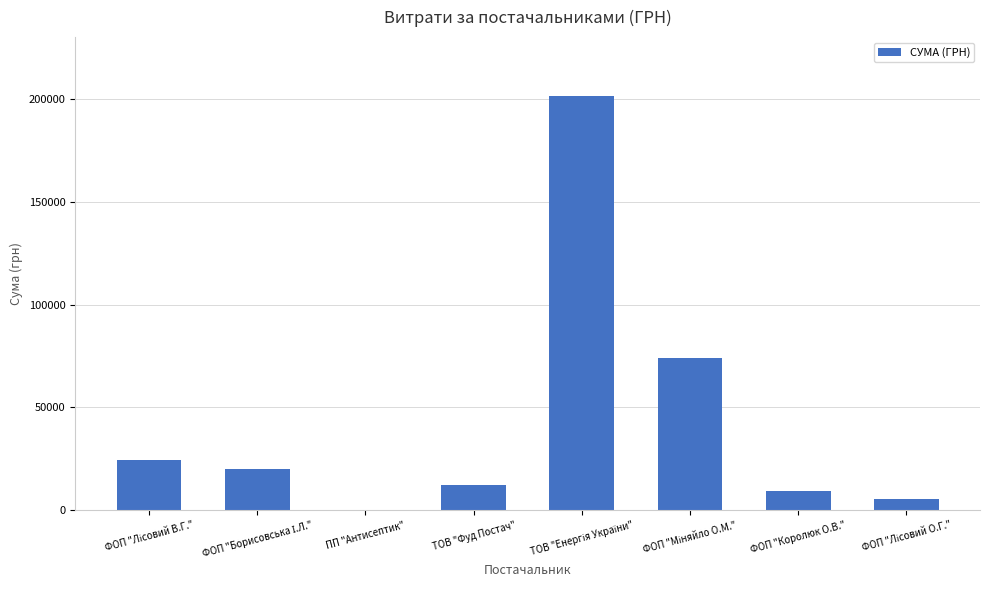

Is it true that the value at ТОВ "Фуд Постач" is 21653.9?

False